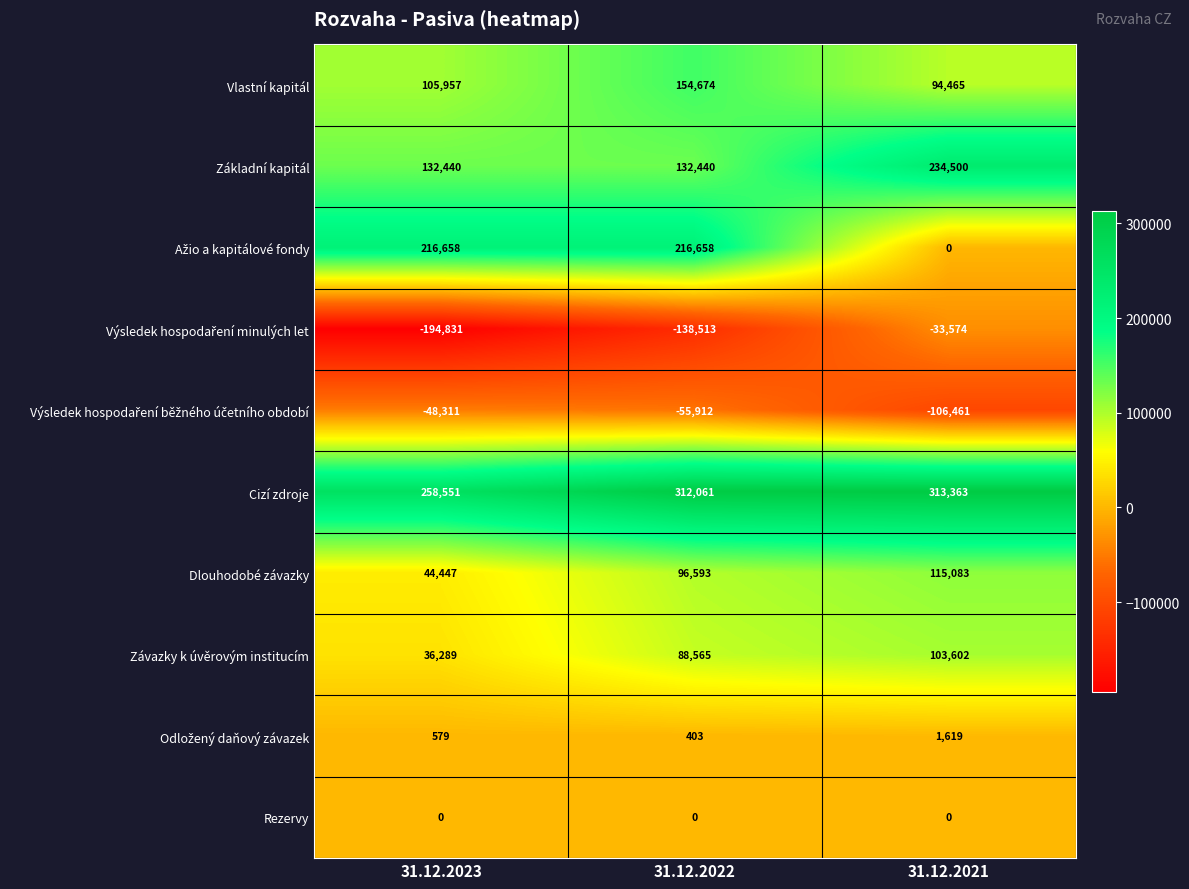

Read the Cizí zdroje value at 31.12.2023, to the nearest 10.

258550